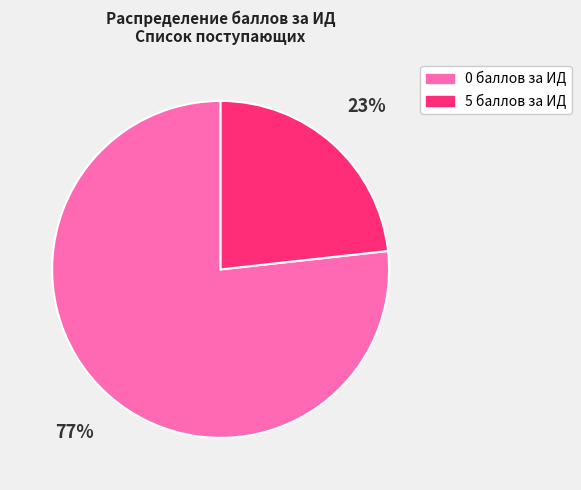

What is the ratio of the value at 5 баллов за ИД to the value at 0 баллов за ИД?

0.3